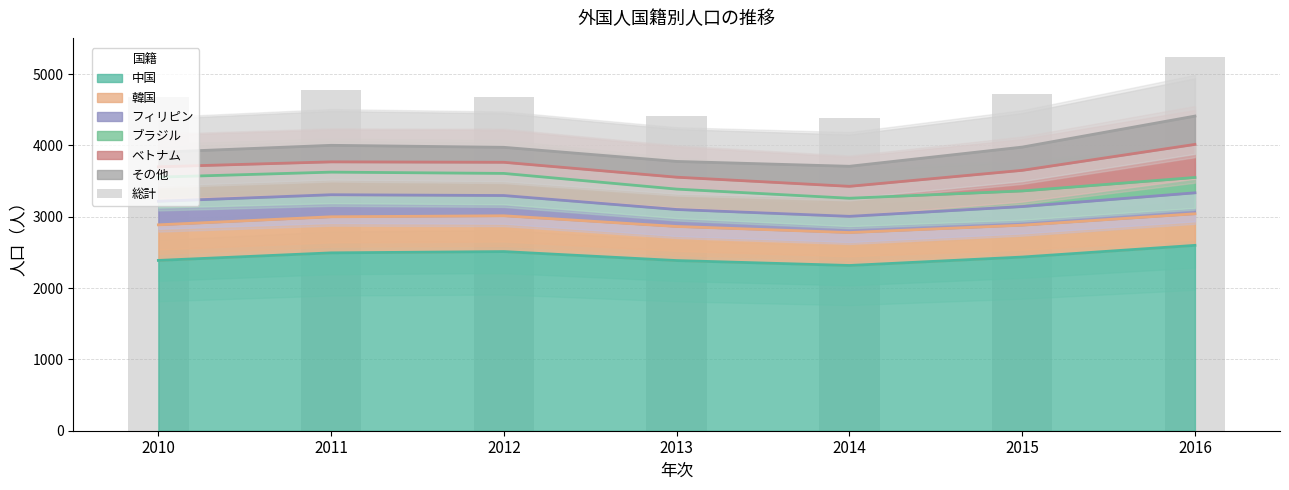

Reading left to right, transcribe all the data shown in this chart.

2010=4682	2011=4776	2012=4678	2013=4418	2014=4381	2015=4725	2016=5246